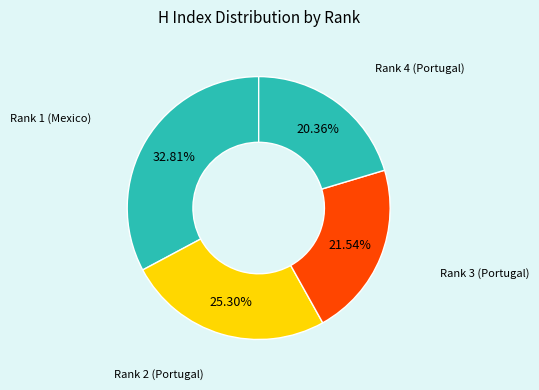

To the nearest percent, what is the average slice percentage?

25%